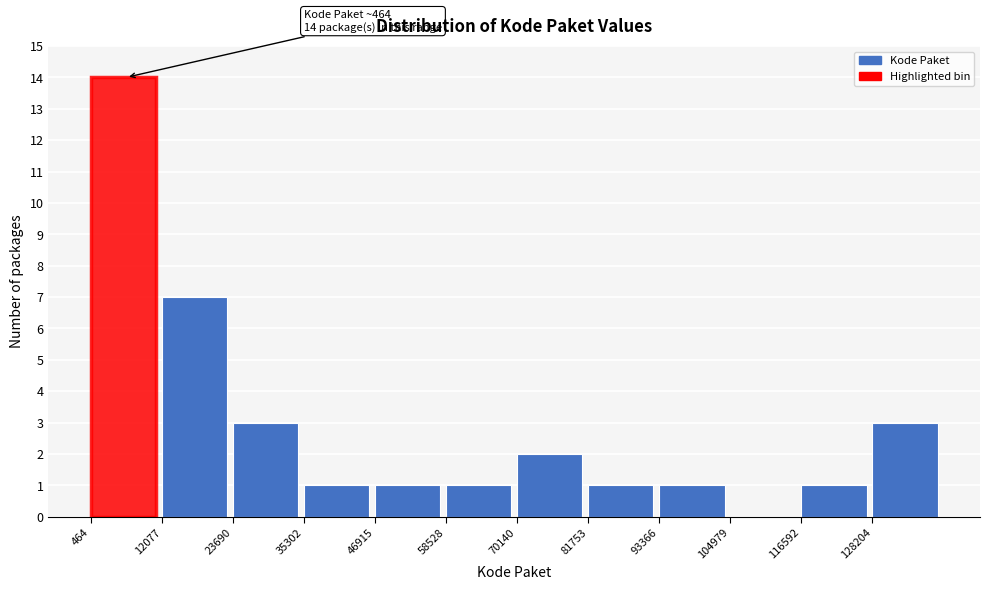

Over which range of the x-axis is the bar tallest?

0 to 12000